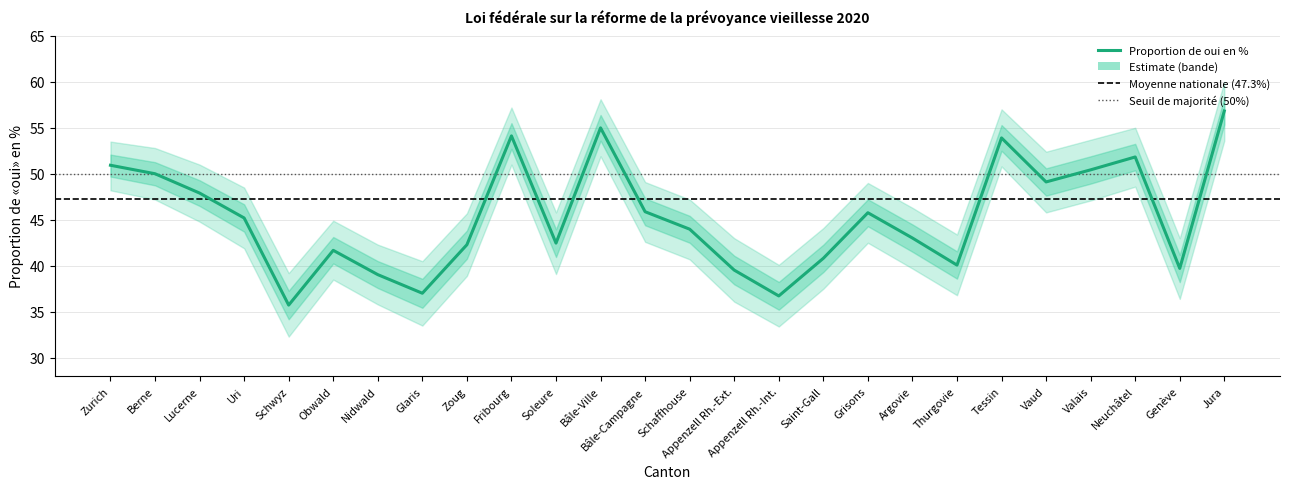

What is the approximate value at Appenzell Rh.-Int.?

36.7